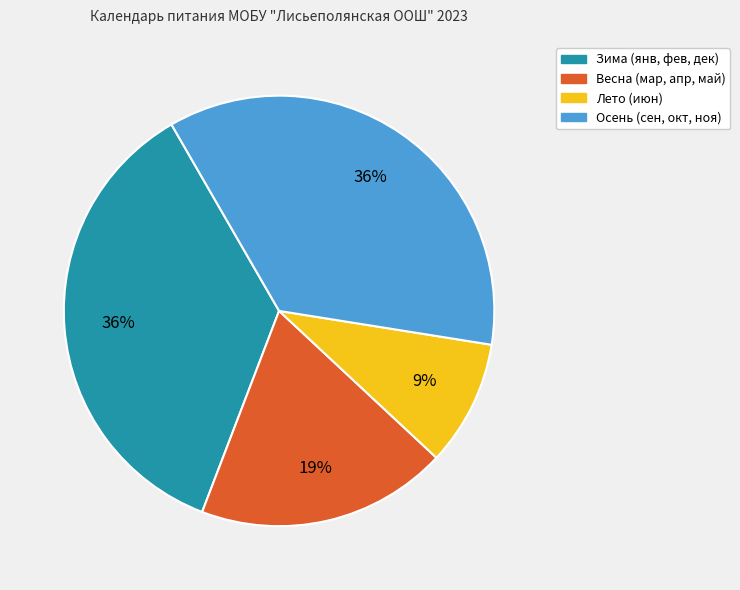

To the nearest percent, what is the average slice percentage?

25%